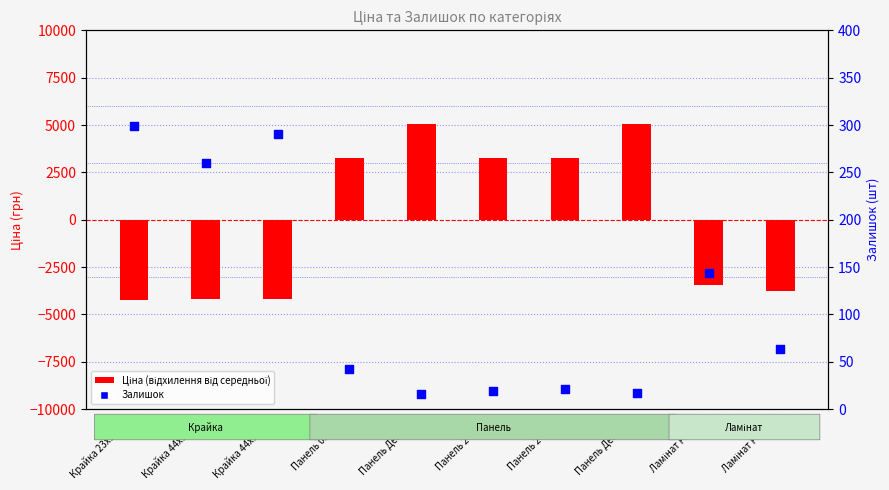

Is the value of Ціна (відхилення) at Панель Деа 2451 greater than the value of Залишок at Панель Деа 2452?

Yes